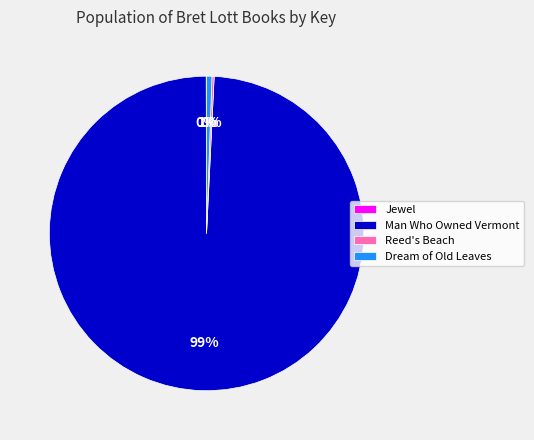

Is it true that Dream of Old Leaves is 6% of the pie?

False